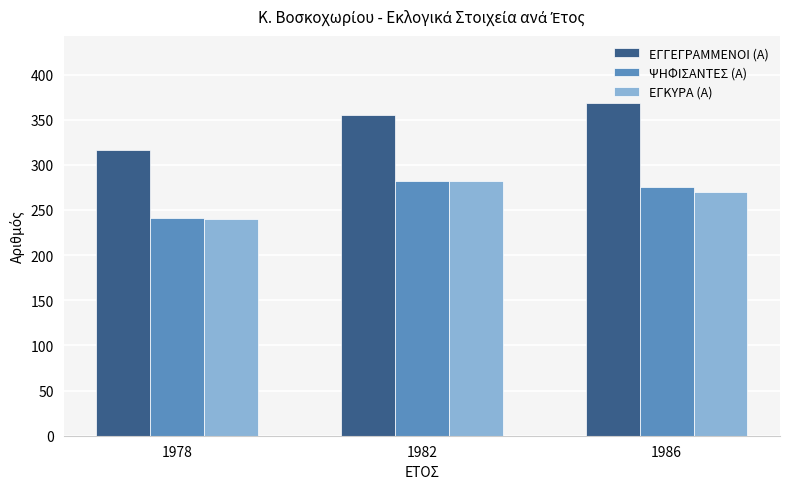

At how many categories does at least one series exceed 273?

3